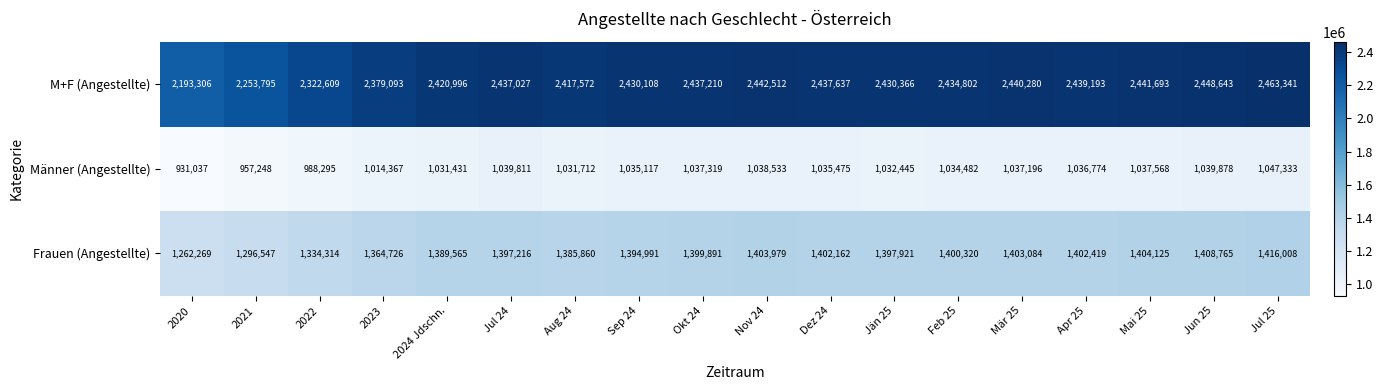

Where is M+F (Angestellte) nearest to the value 2328323?

2022